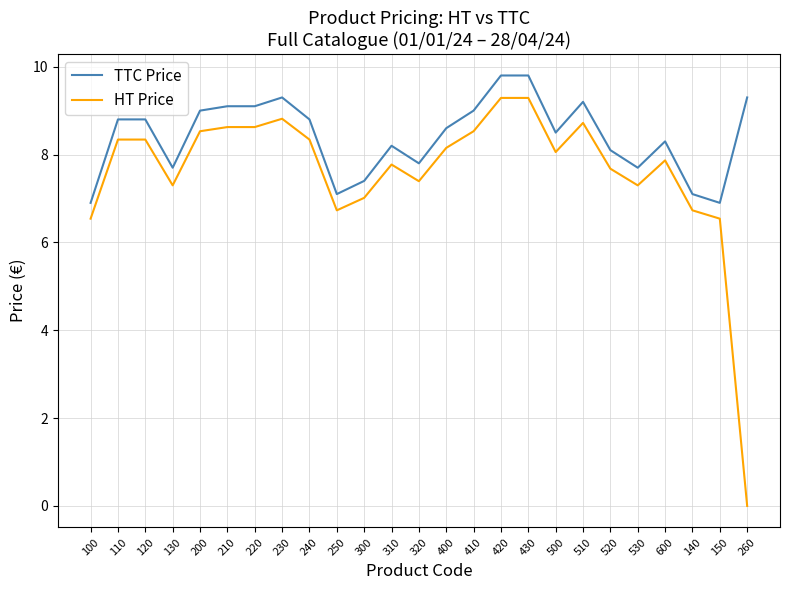

True or false: HT Price and TTC Price intersect in this chart.

False